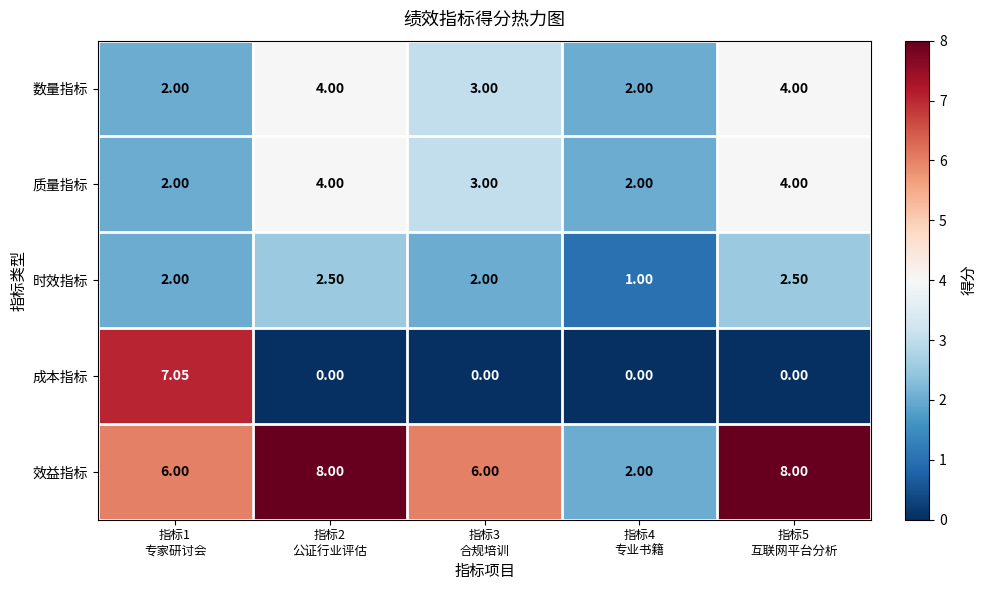

Which series has the largest range (max minus min)?

成本指标